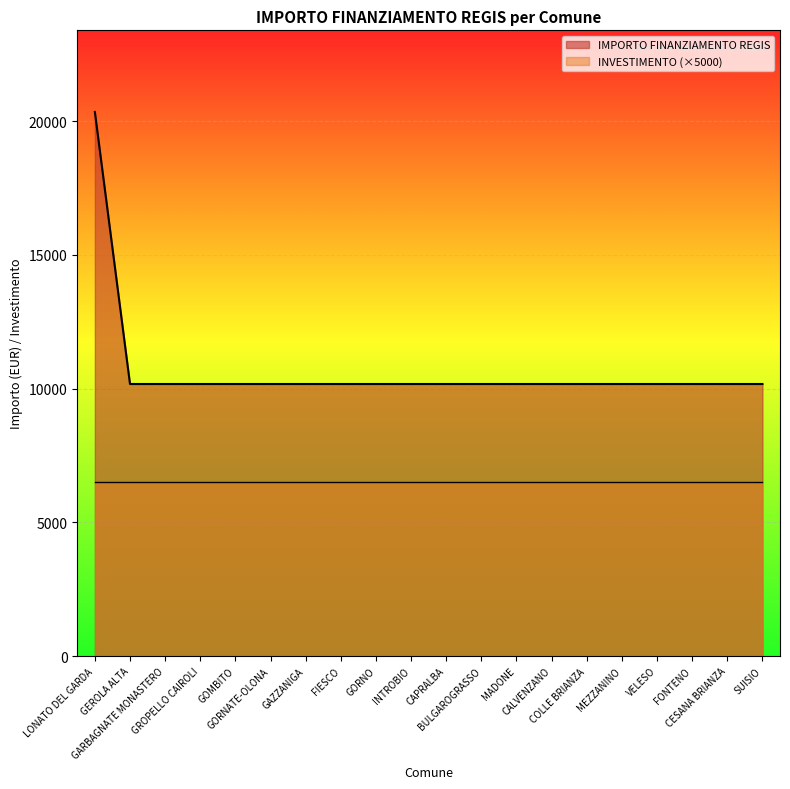

What is the sum of the values at FIESCO and LONATO DEL GARDA?

30516